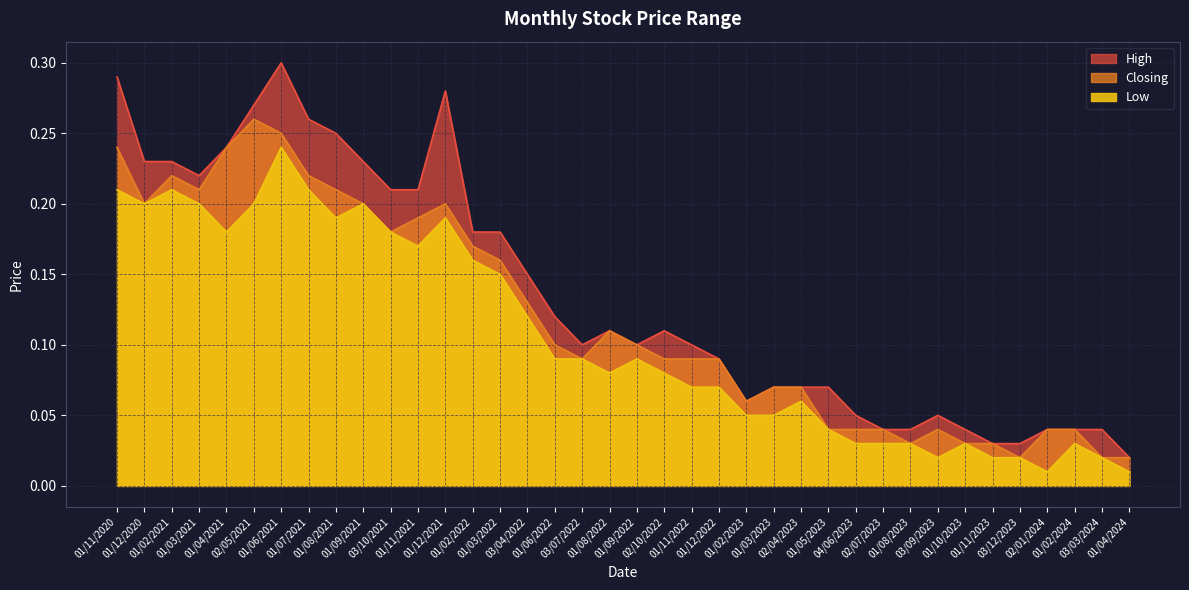

Is the value of Closing at 01/07/2021 greater than the value of Low at 01/02/2024?

Yes